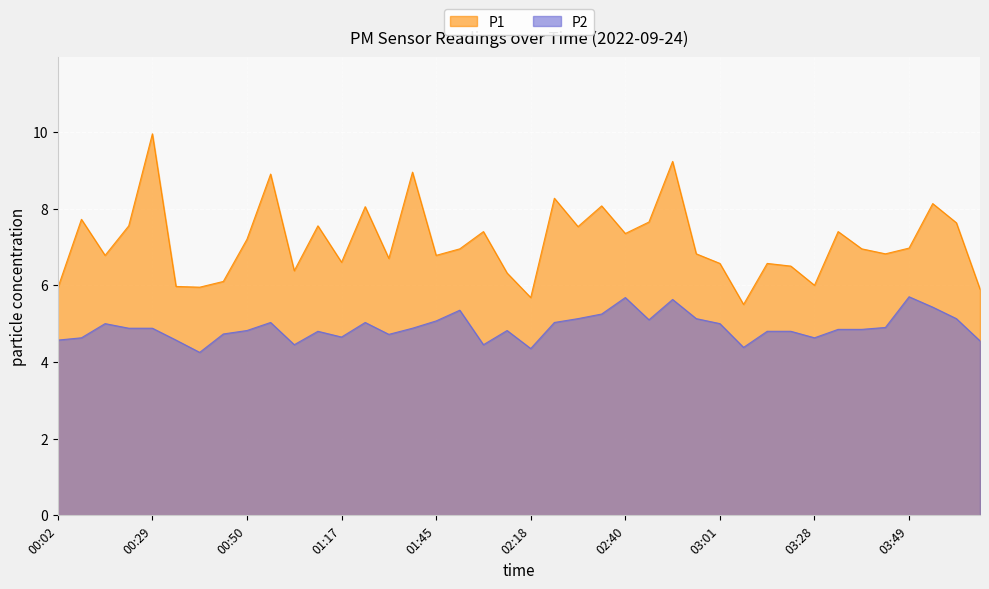

What are all the series names shown in the legend?

P1, P2